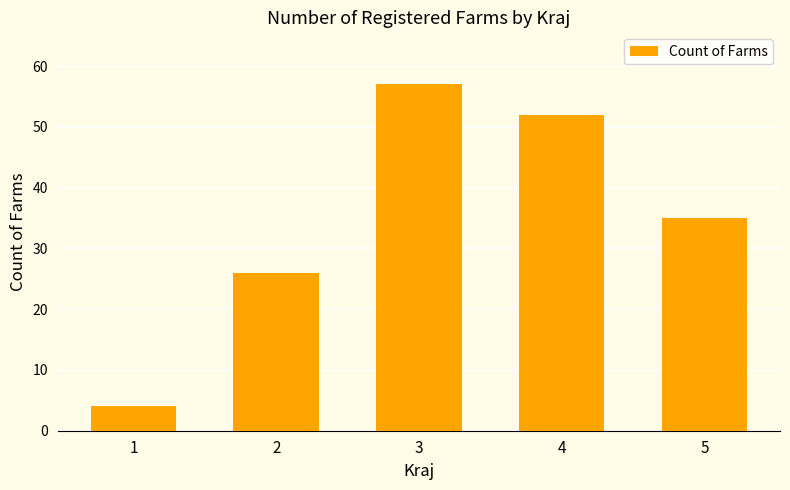

What is the value of the 3rd bar from the left?

57